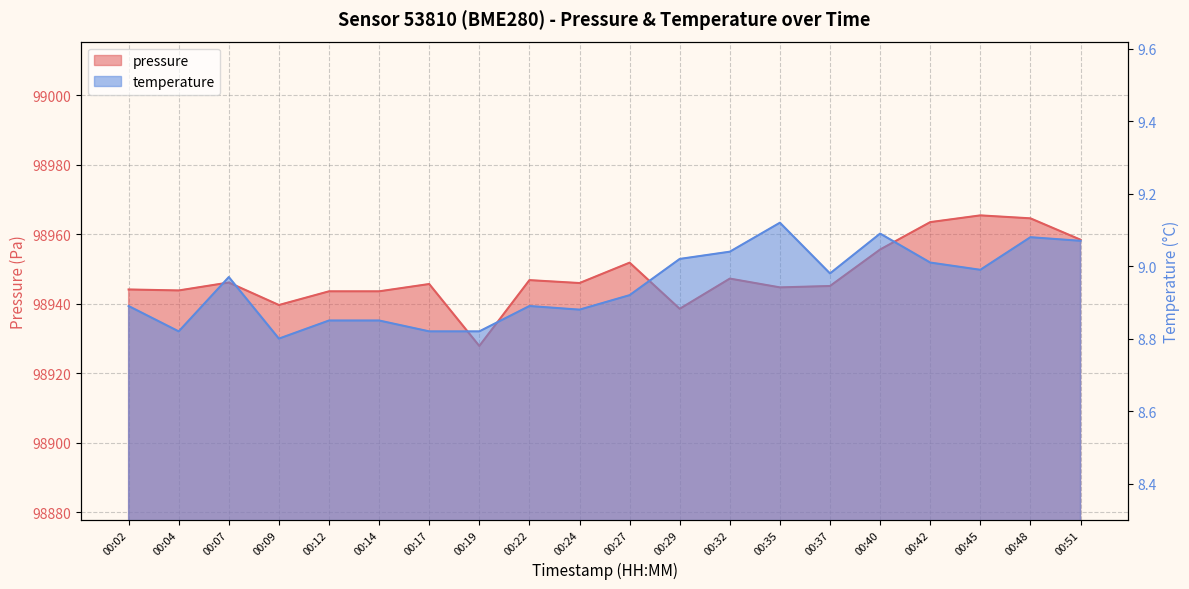

True or false: temperature has a value of 9.1 at 00:35.

True